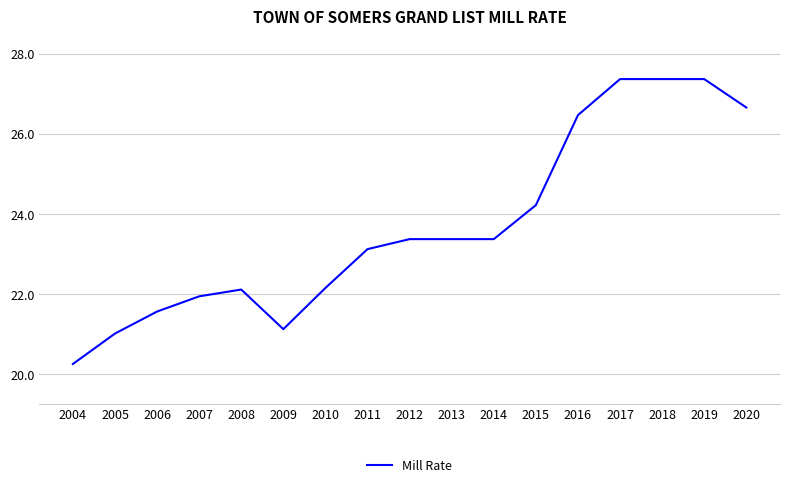

Where is the data nearest to the value 23?

2011